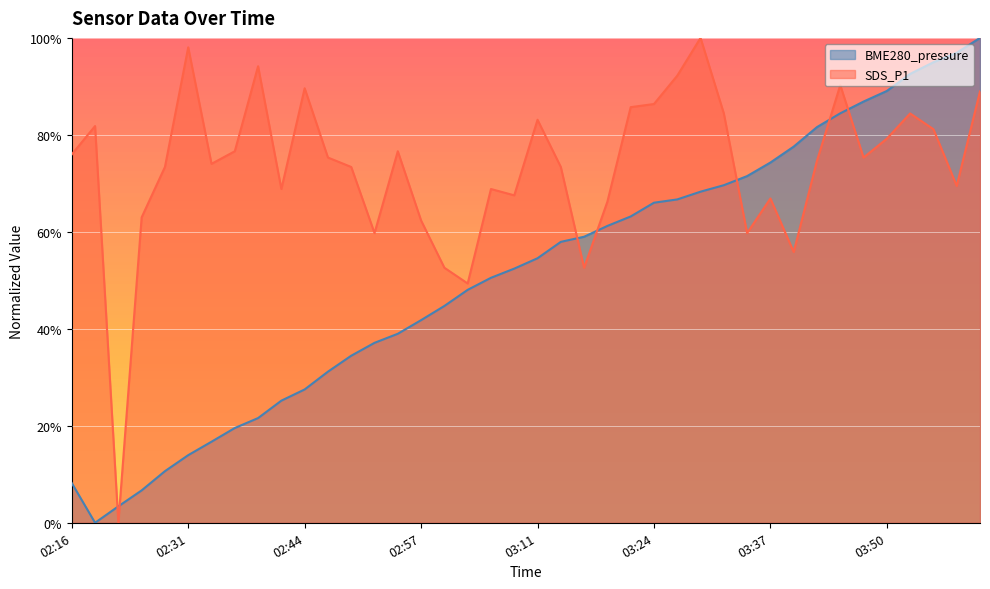

What is the total value across all series at 03:37?

1.4